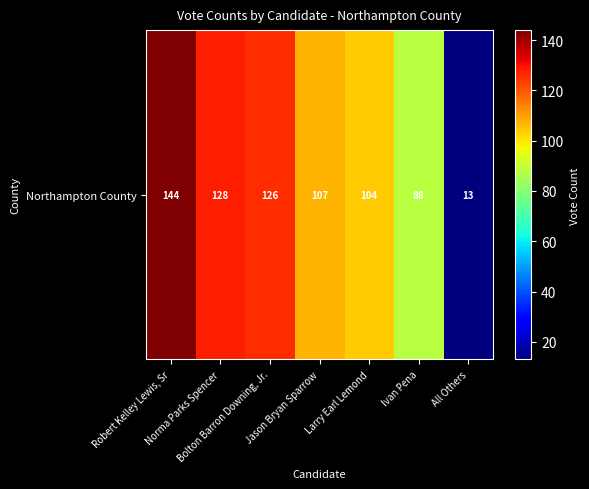

Which has a higher value, Norma Parks Spencer or Robert Kelley Lewis, Sr?

Robert Kelley Lewis, Sr